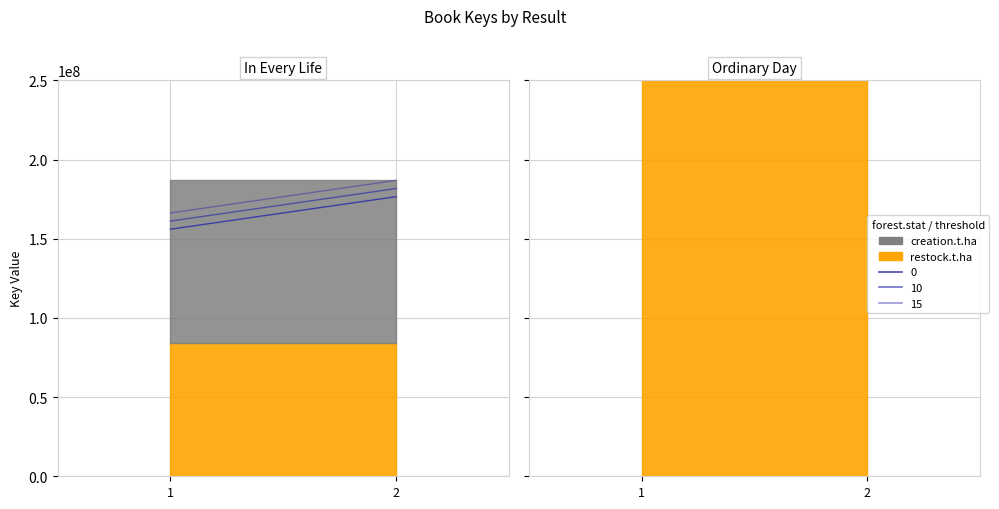

At which category is the sum across all series the highest?

2